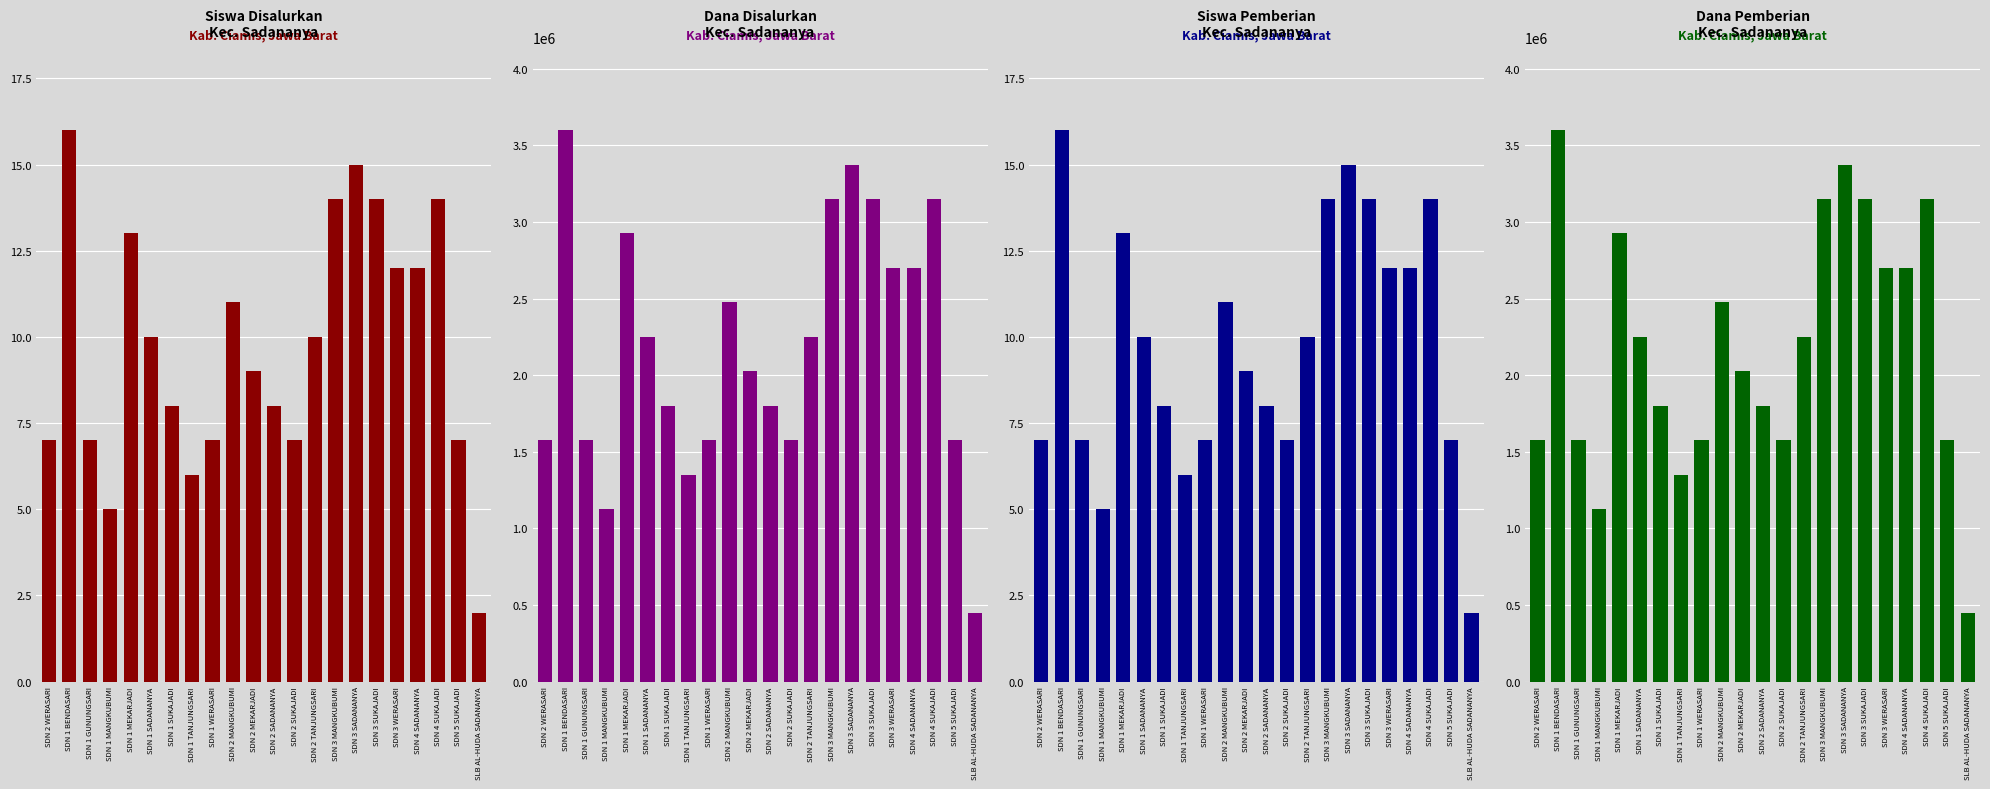

The value of Dana Disalurkan at SDN 5 SUKAJADI is 1575000. True or false?

True